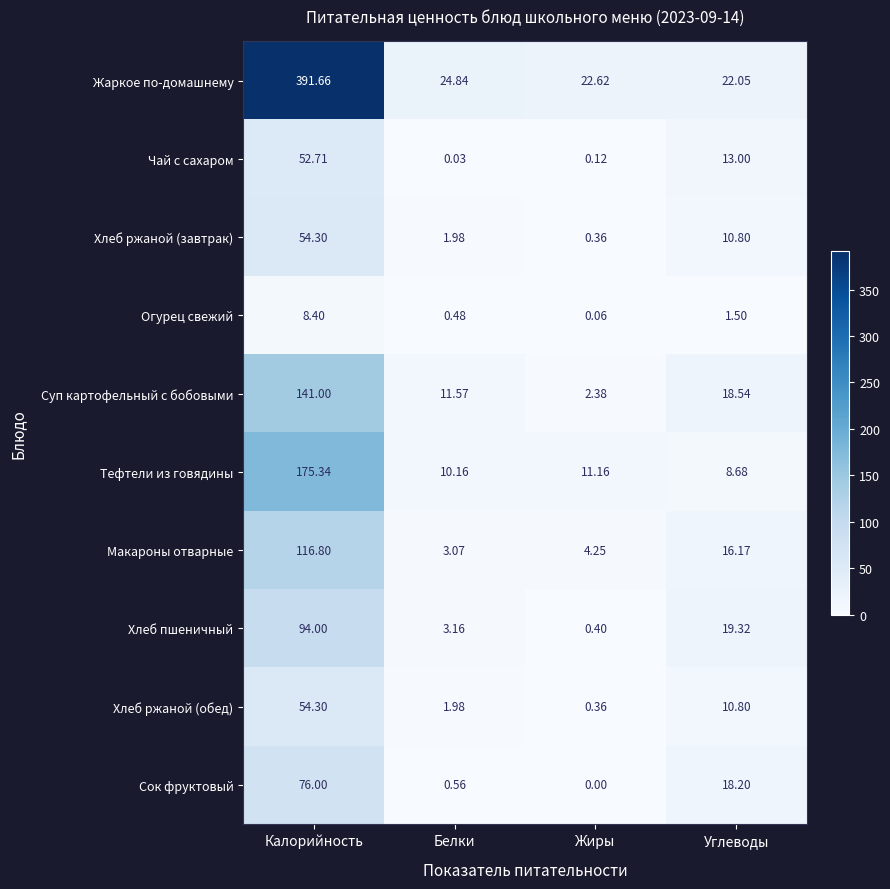

At how many categories does at least one series exceed 208?

1